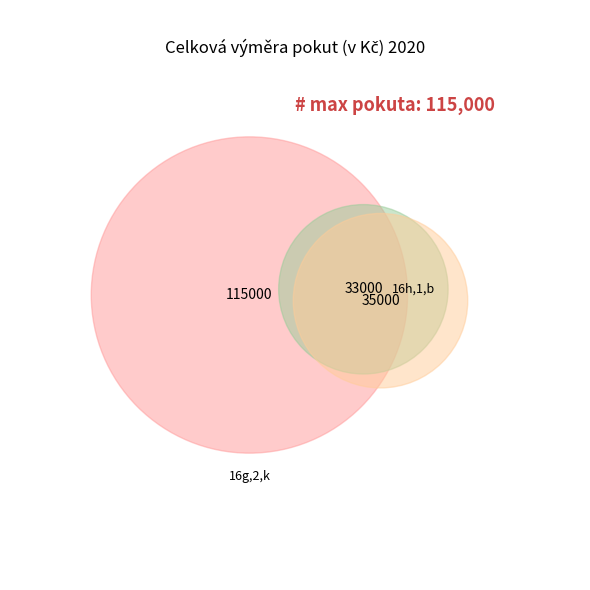

Does 16g,2,k represent more than half of the total?

Yes